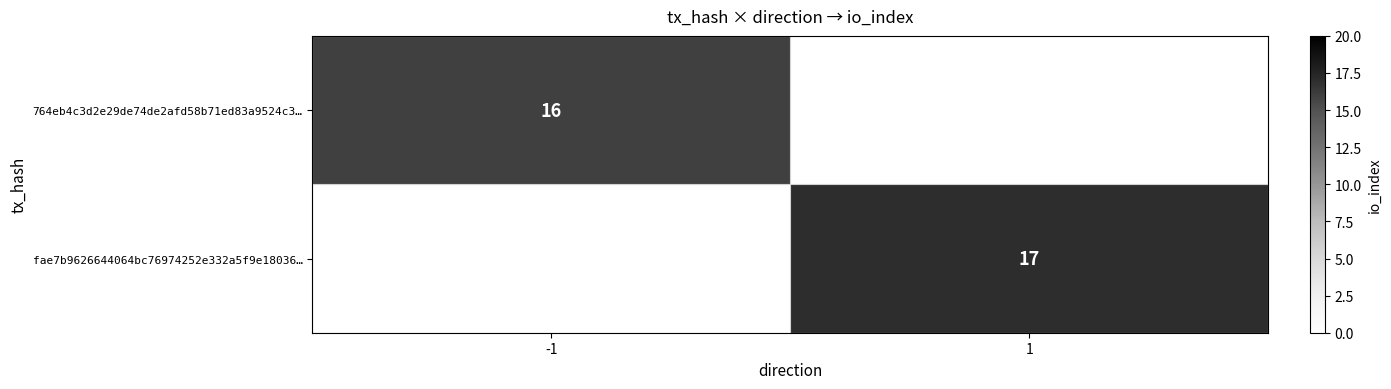

Is it true that 764eb4c3d2e29de74de2afd58b71ed83a9524c3… equals 16 at -1?

True